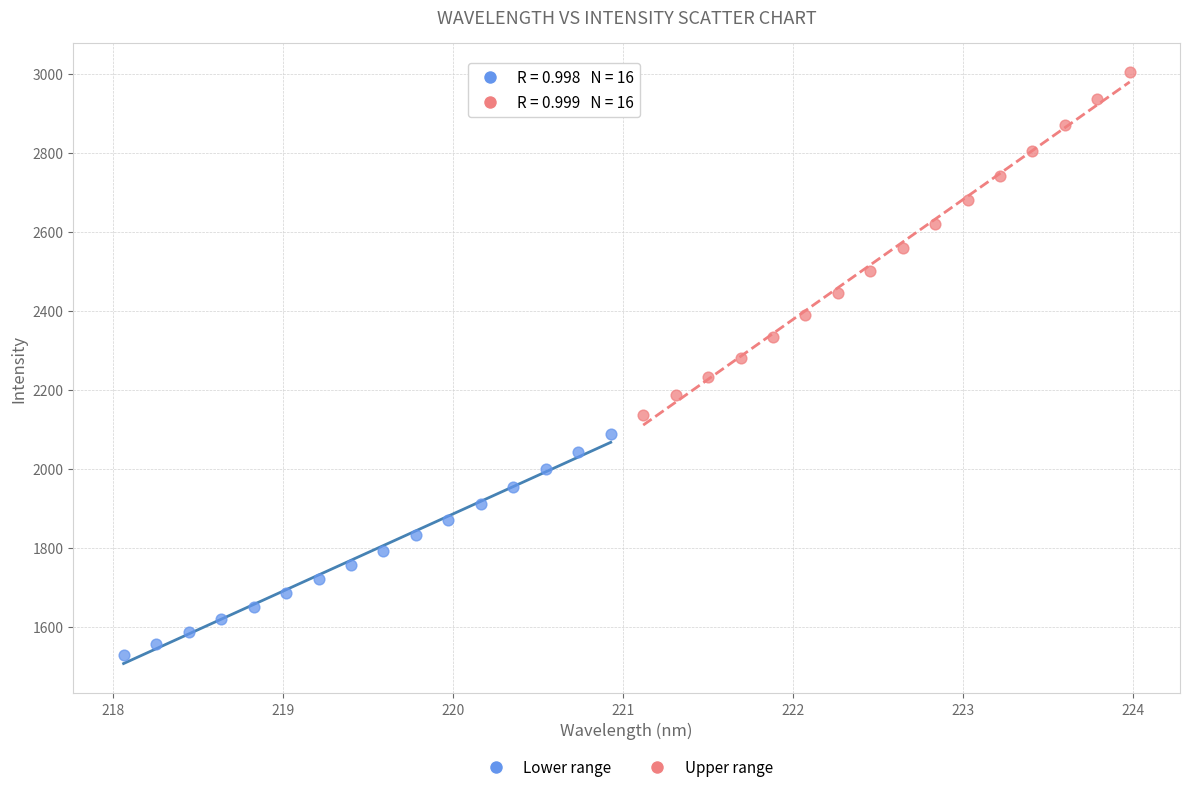

Which series reaches the minimum Y coordinate?

Lower range